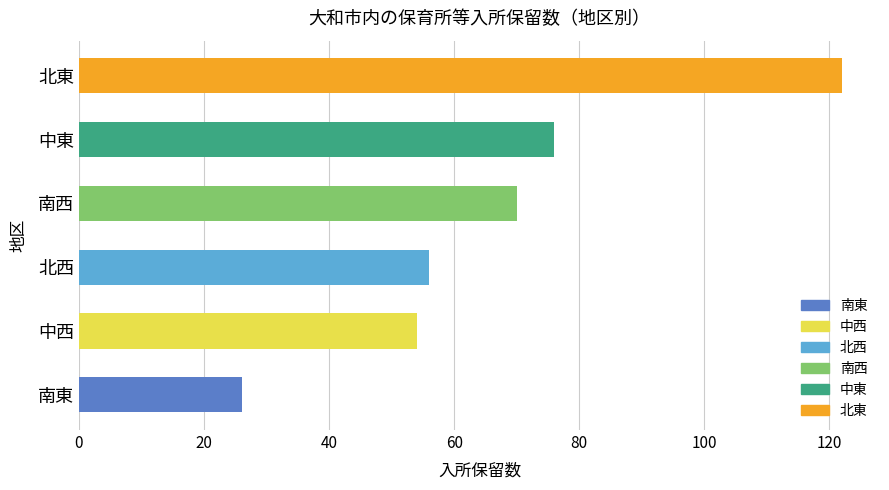

Does the chart contain any negative values?

No